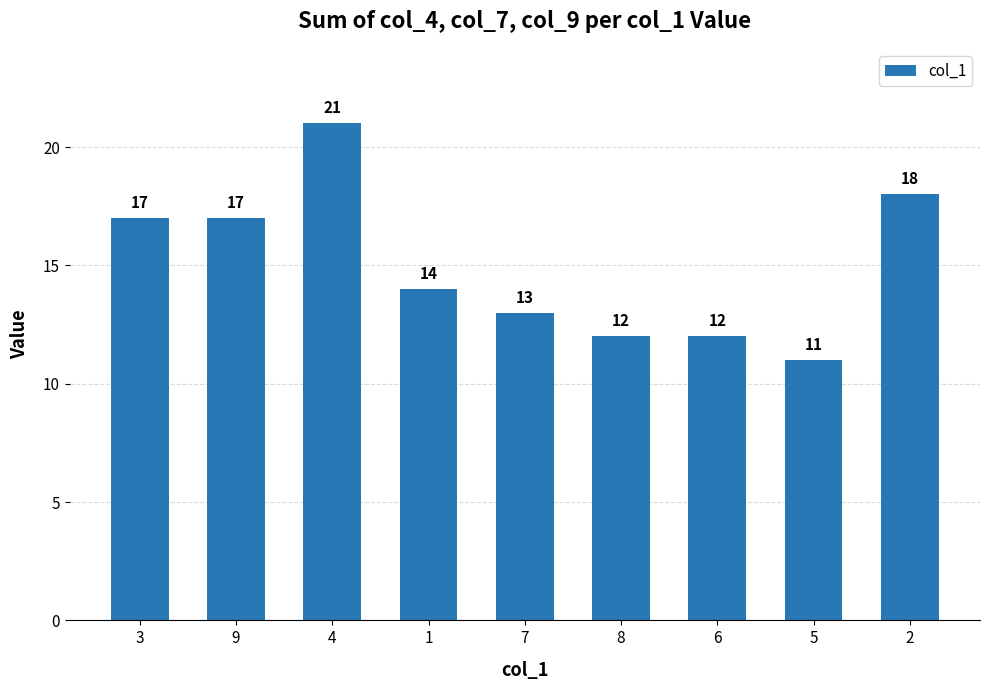

How many values are between 12 and 17?

6